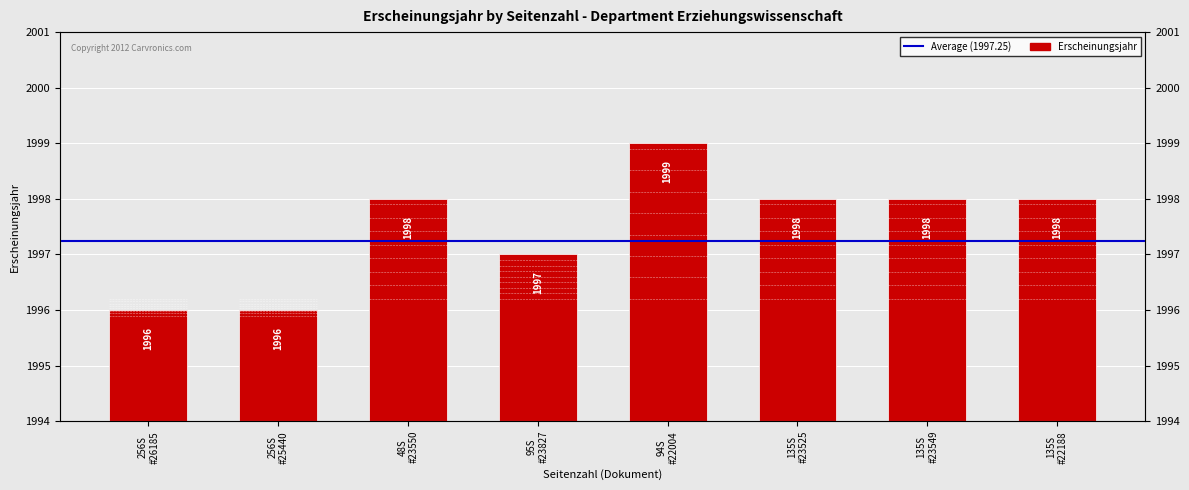

Is it true that the value at 256S #26185 is 446?

False